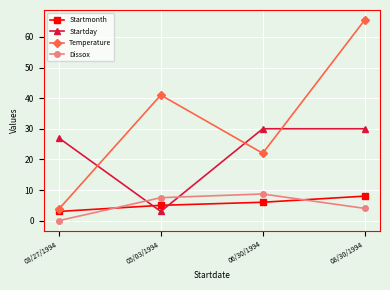

What is the difference between the Dissox values at 08/30/1994 and 06/30/1994?

4.7